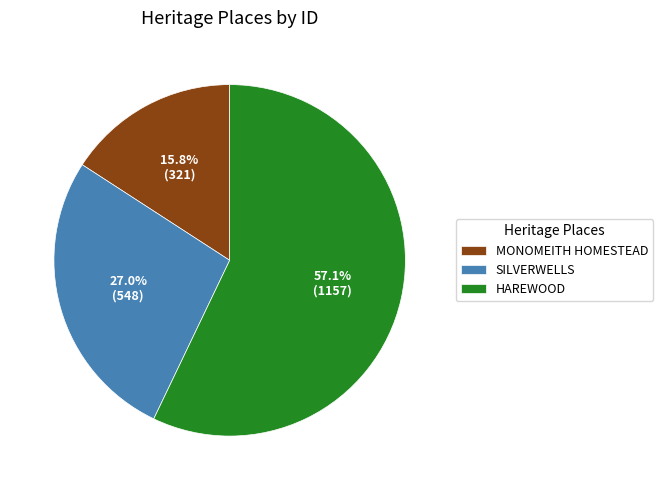

Which has a higher value, SILVERWELLS or HAREWOOD?

HAREWOOD